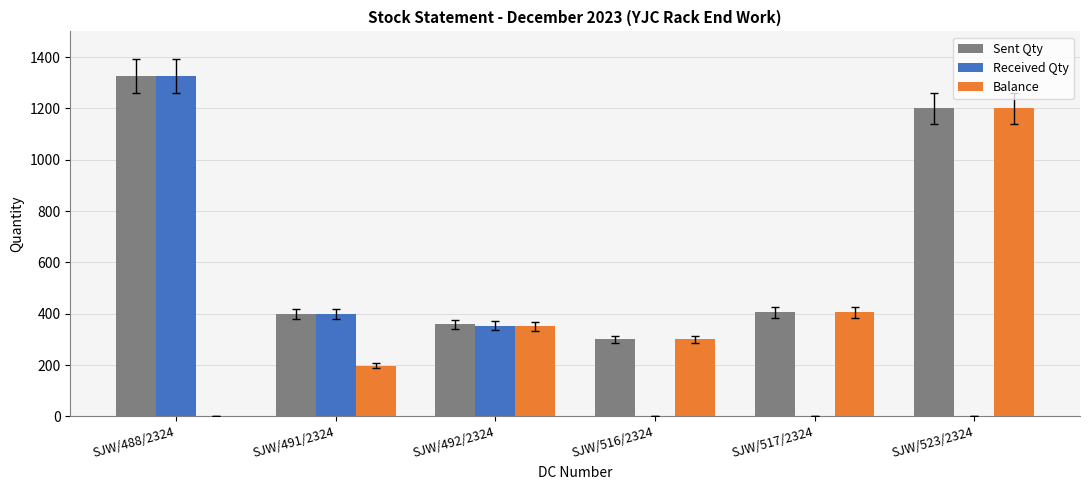

At which category does the chart reach its peak across all series?

SJW/488/2324